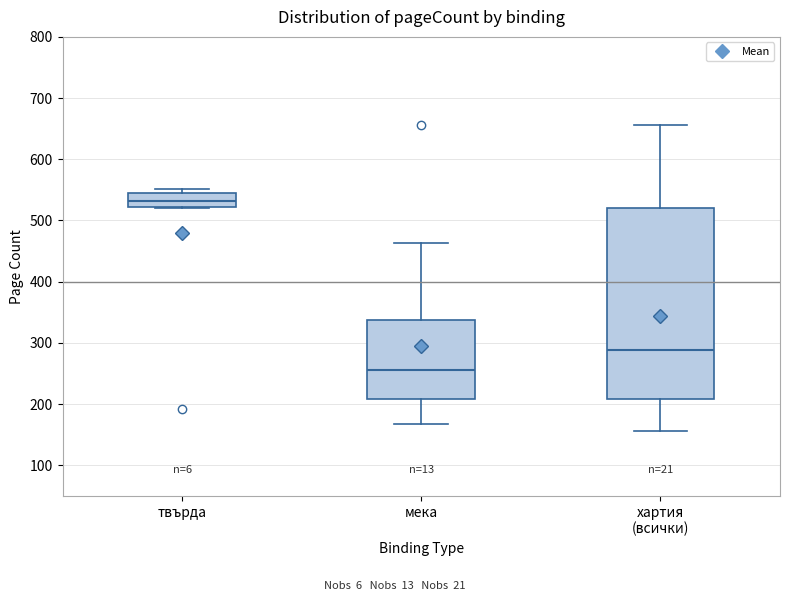

Comparing the boxes themselves (not the whiskers), which one is the tallest?

хартия (всички)